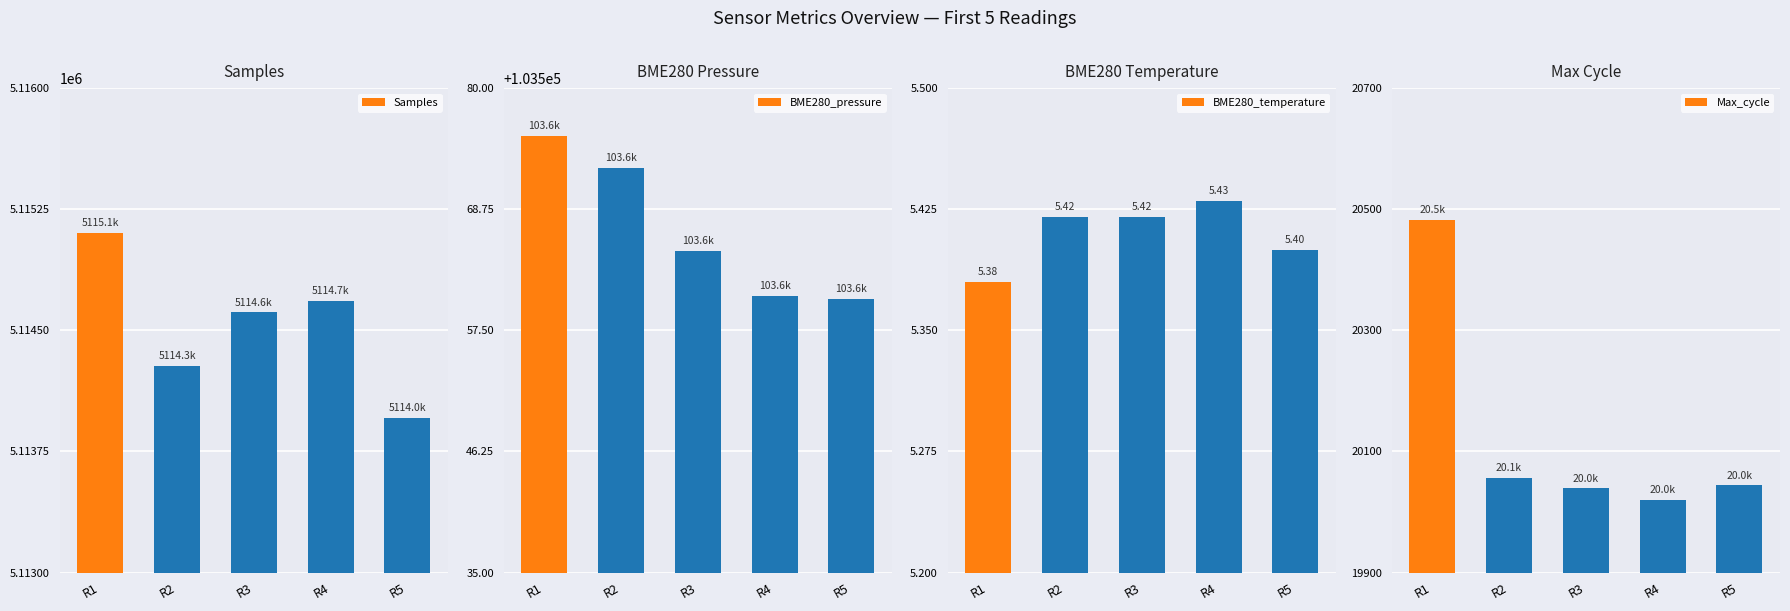

At which category is the sum across all series the highest?

R1